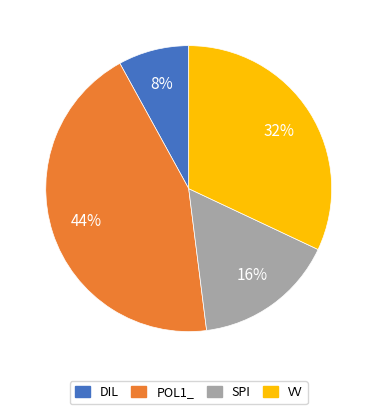

Is POL1_ the majority of the pie?

No